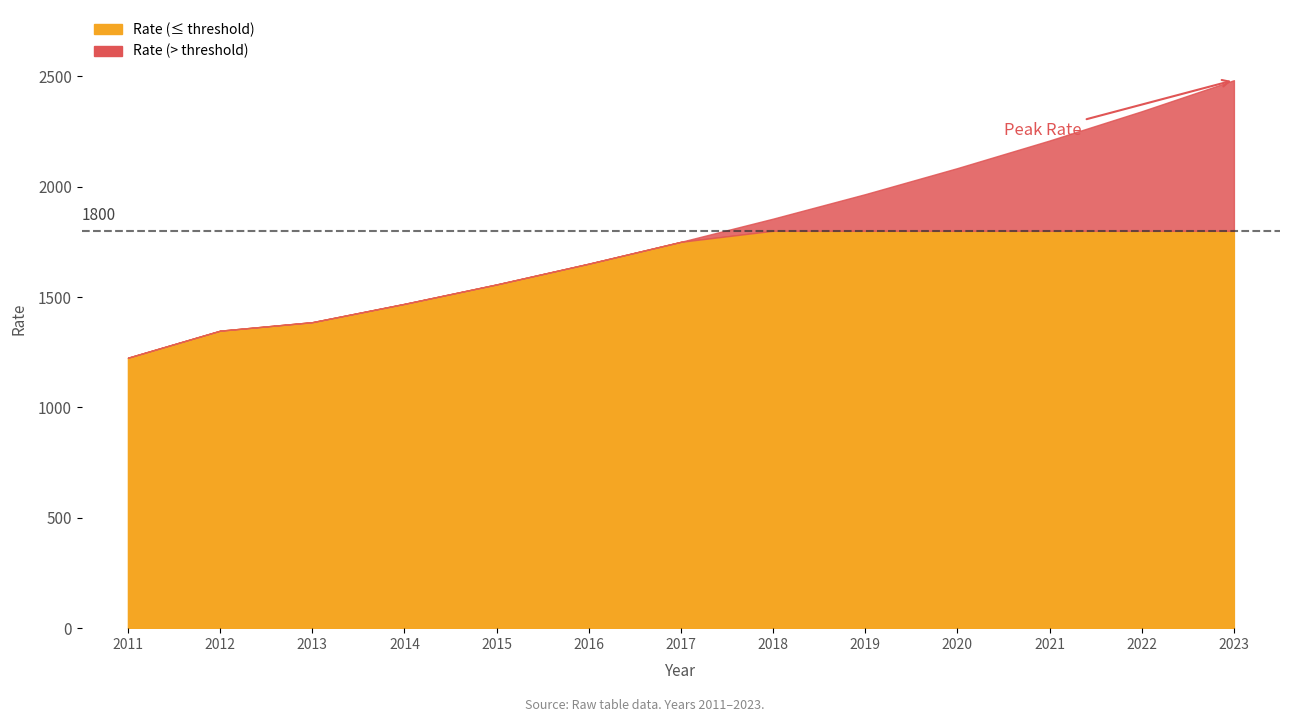

Reading left to right, extract all data points from this chart.

2011=1225.0	2012=1347.5	2013=1386.0	2014=1469.0	2015=1557.0	2016=1651.0	2017=1750.0	2018=1855.0	2019=1966.0	2020=2084.0	2021=2209.0	2022=2341.5	2023=2482.0